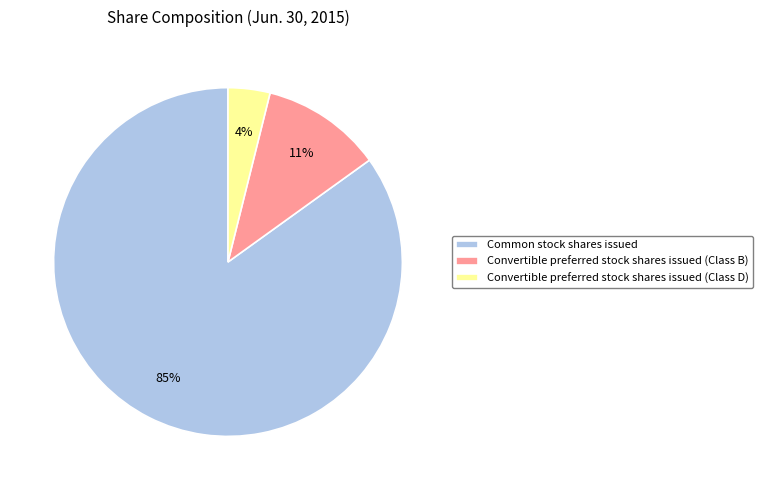

Rank the categories by value from lowest to highest.

Convertible preferred stock shares issued (Class D), Convertible preferred stock shares issued (Class B), Common stock shares issued